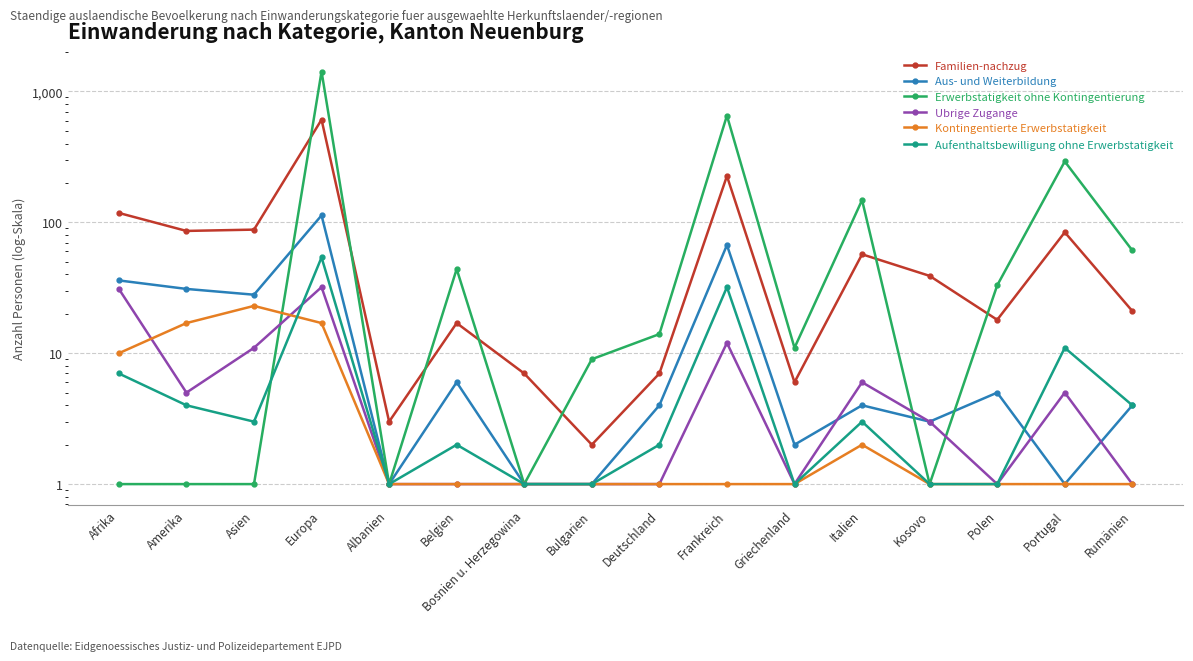

Rank the categories by Ubrige Zugange value from lowest to highest.

Albanien, Belgien, Bosnien u. Herzegowina, Bulgarien, Deutschland, Griechenland, Polen, Rumänien, Kosovo, Amerika, Portugal, Italien, Asien, Frankreich, Afrika, Europa